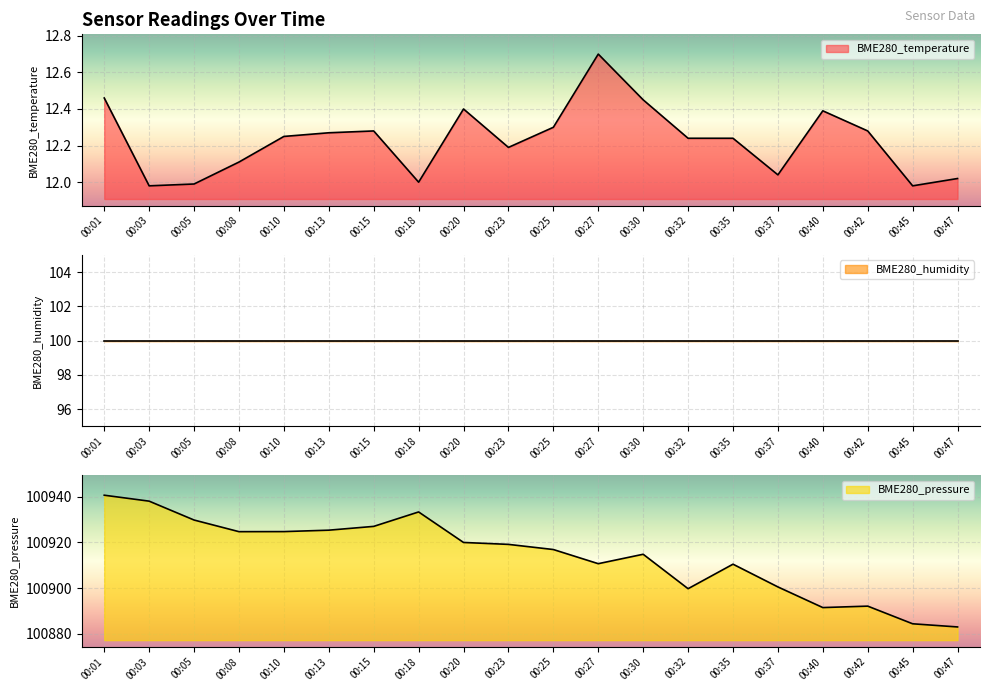

The value of BME280_temperature at 00:42 is 12.3. True or false?

True